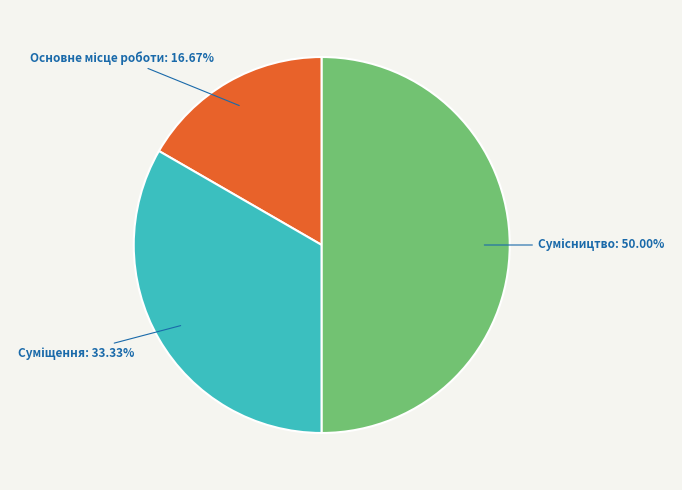

To the nearest percent, what portion does Суміщення represent?

33%